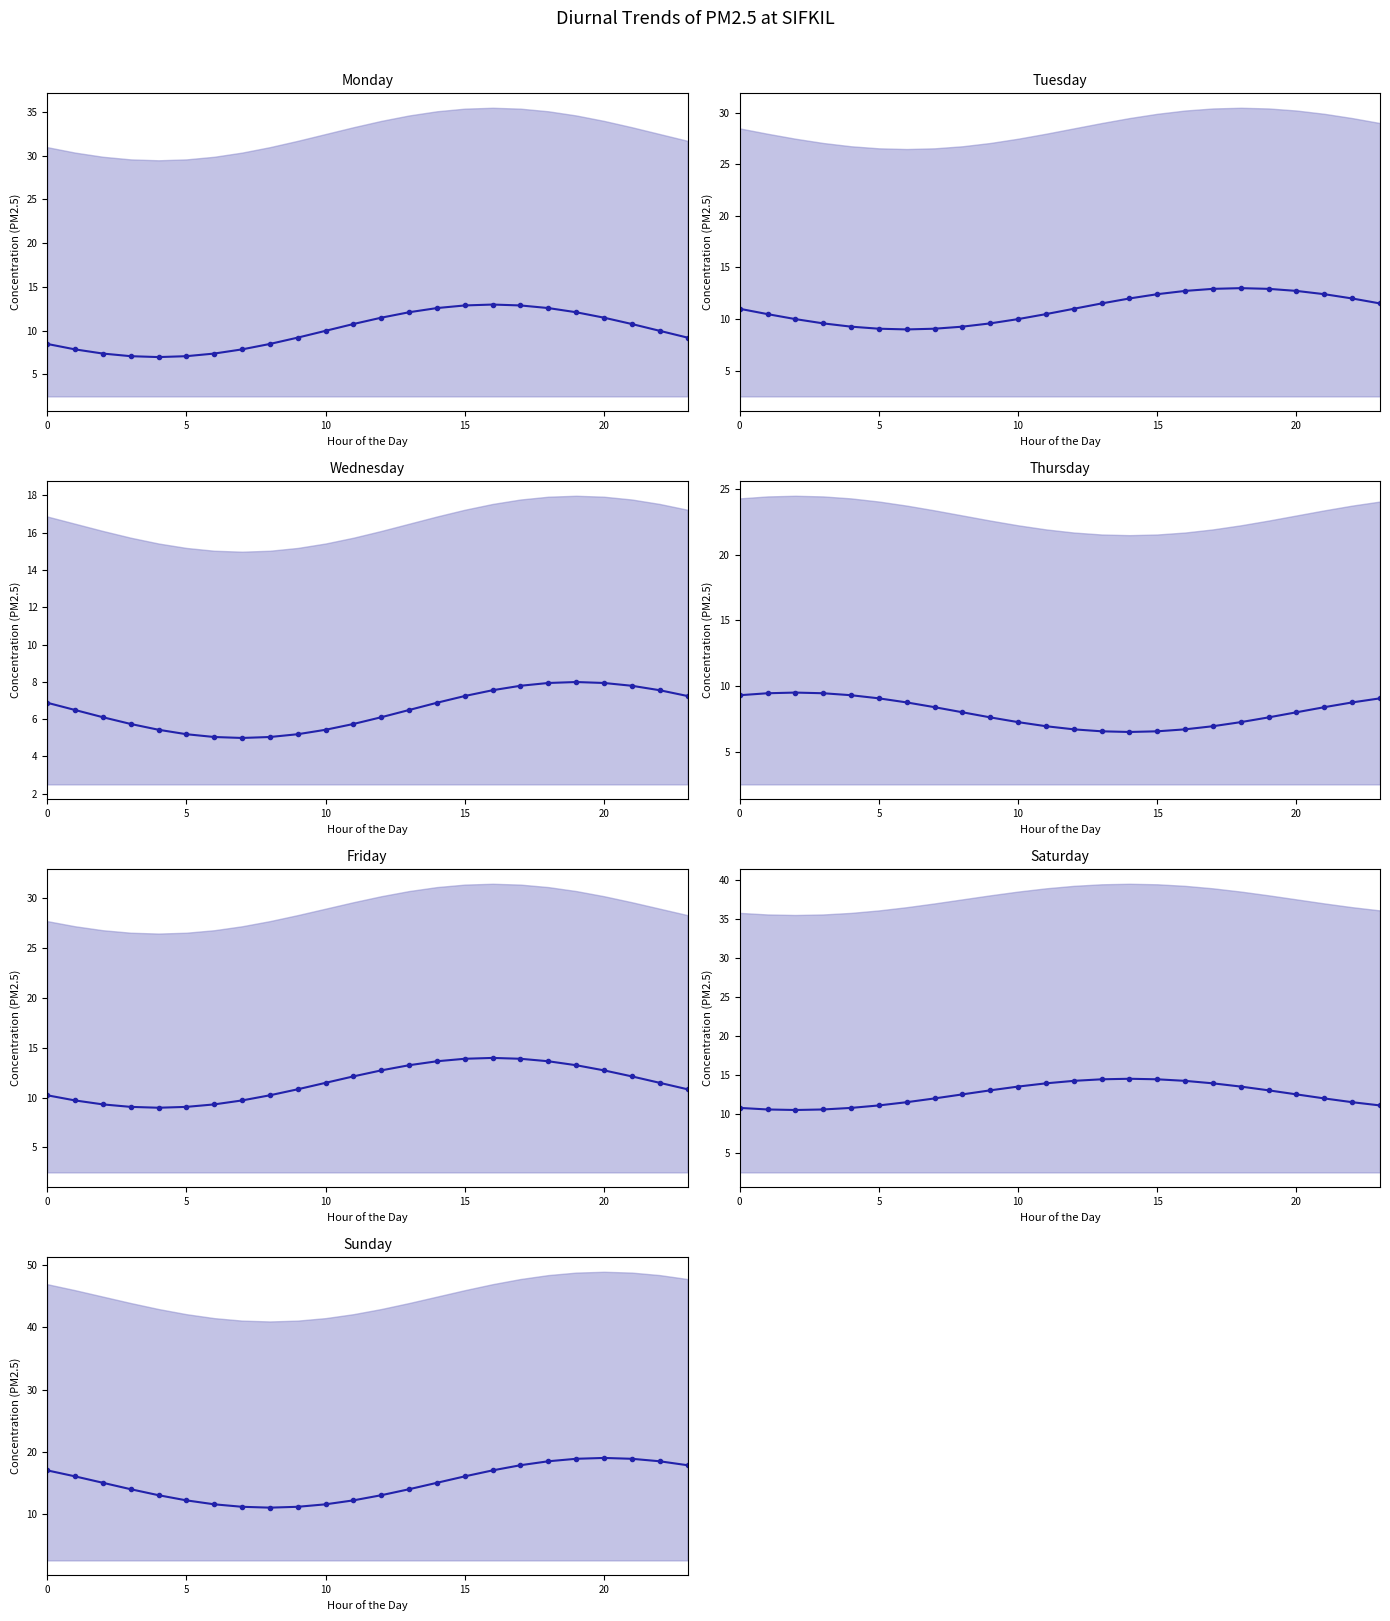

Between 15 and 17, which is larger?

17